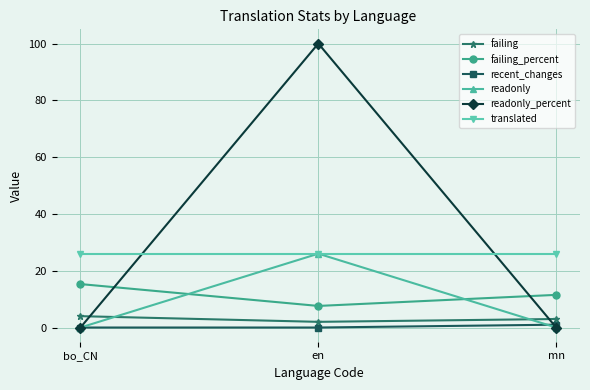

How many lines are shown in the chart?

6